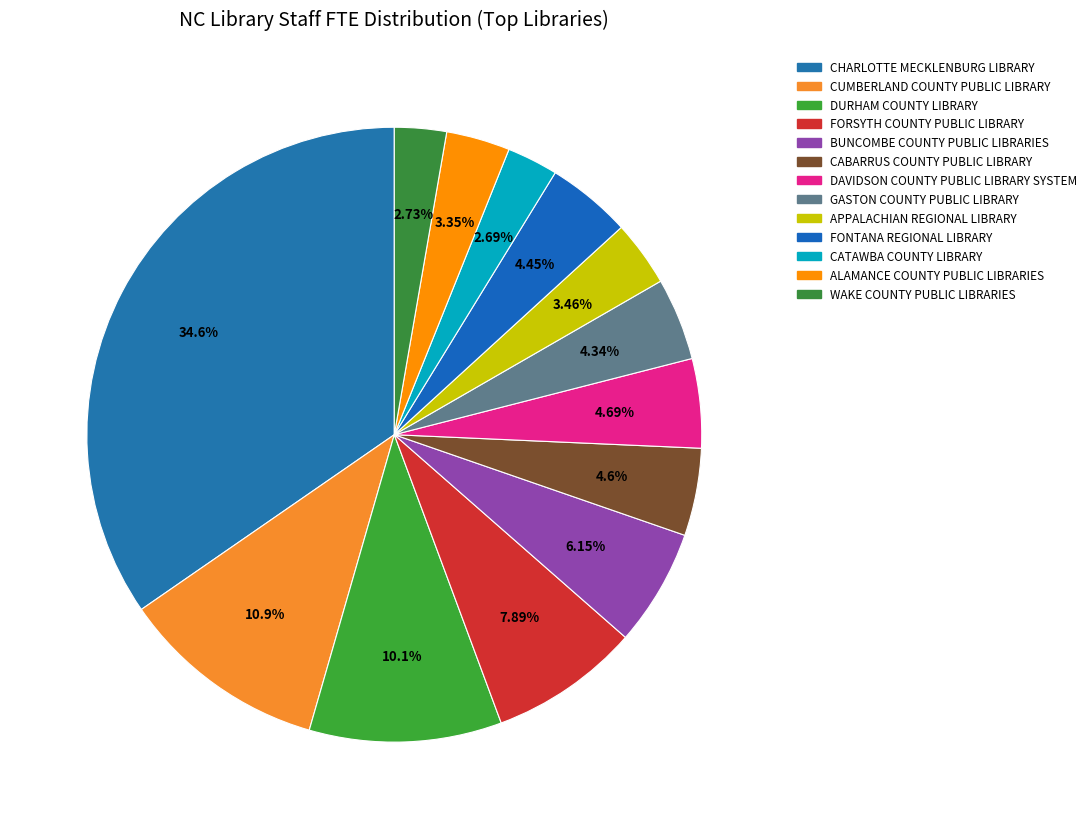

What percentage is the ALAMANCE COUNTY PUBLIC LIBRARIES slice, to the nearest percent?

3%